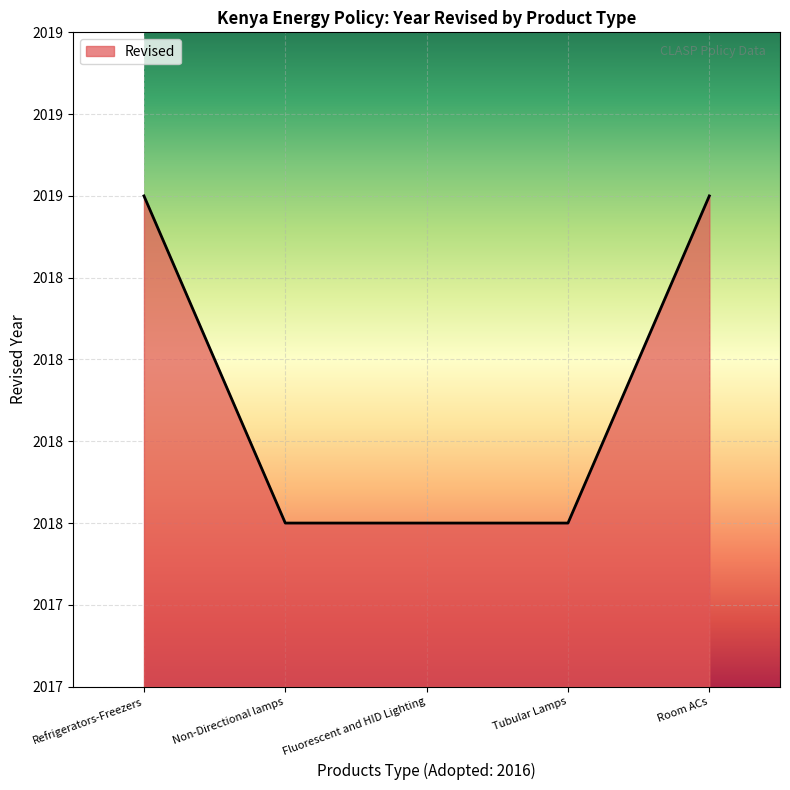

What is the average value?

2018